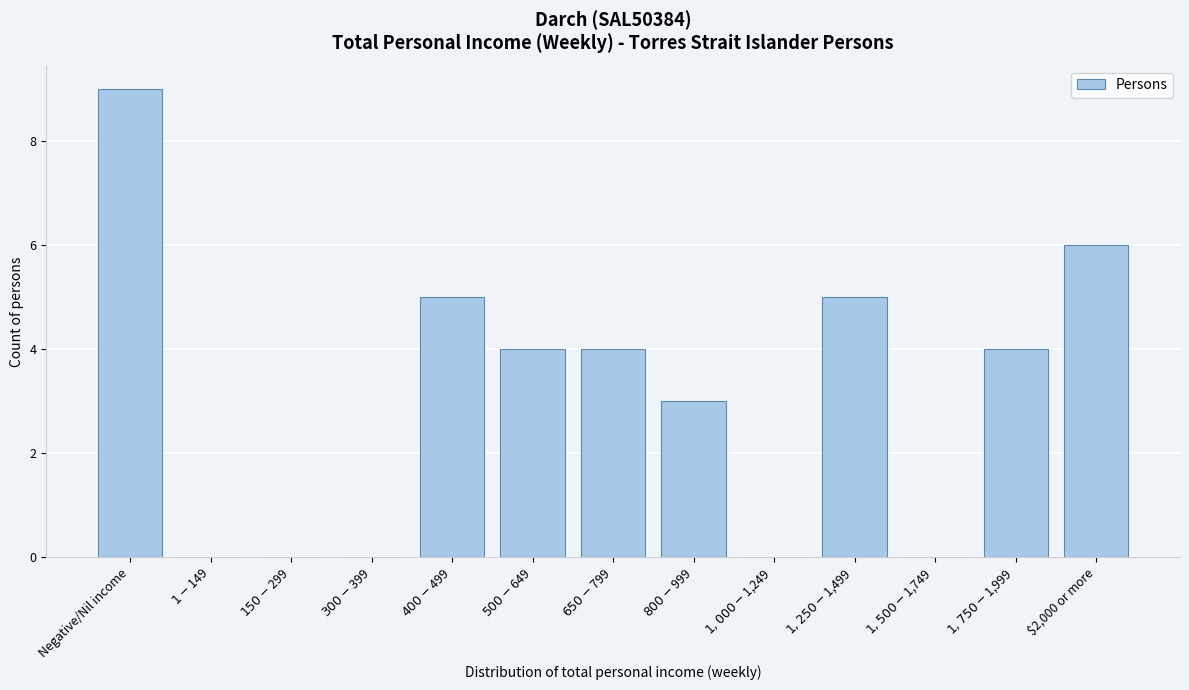

Is it true that the value at $2,000 or more is 6?

True